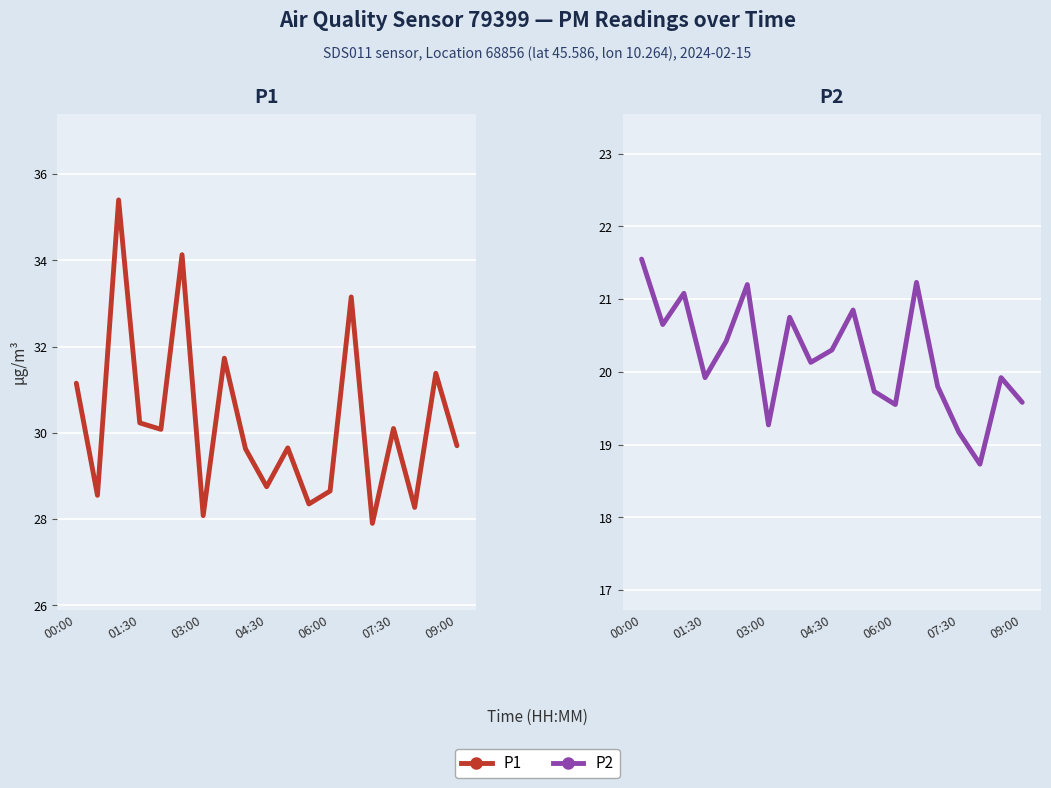

At how many categories does at least one series exceed 31?

6